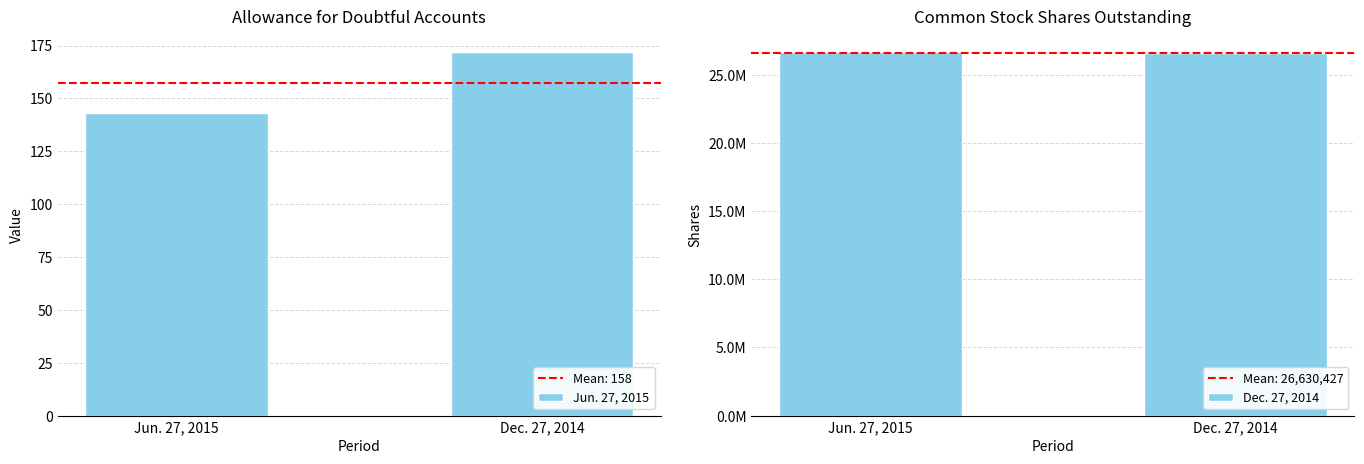

What is the lowest value of the Jun. 27, 2015 series?

143